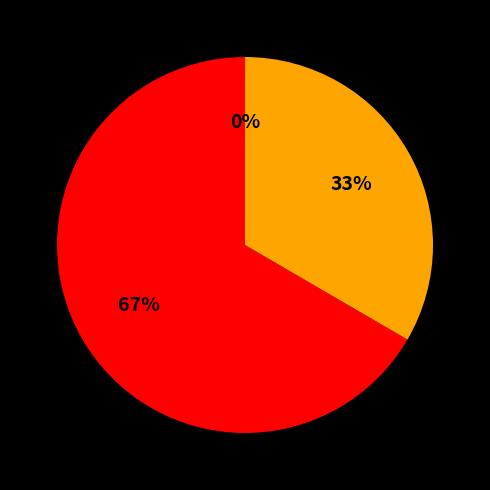

To the nearest percent, what is the average slice percentage?

33%